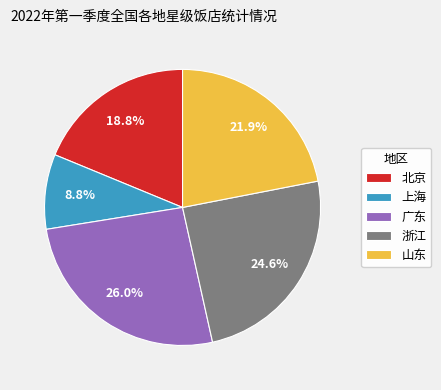

To the nearest percent, what is the combined percentage of 浙江 and 北京?

43%